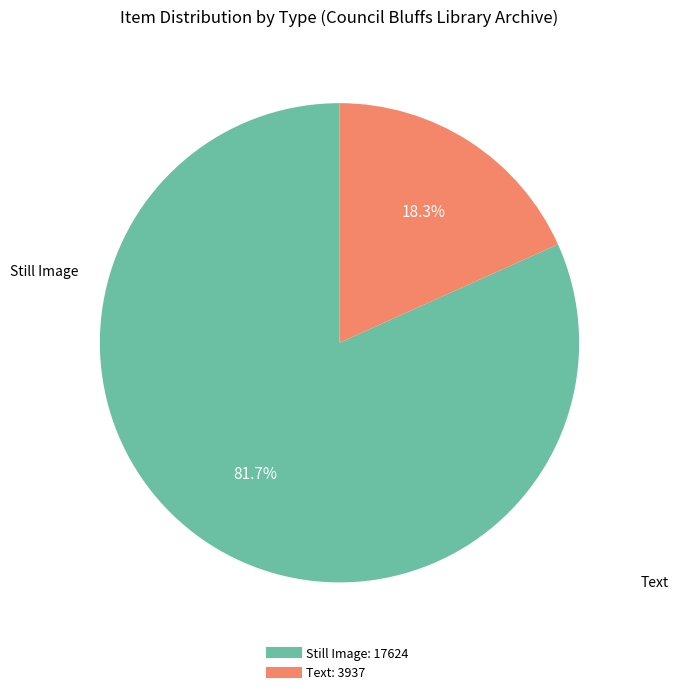

Is there a majority slice in this chart?

Yes